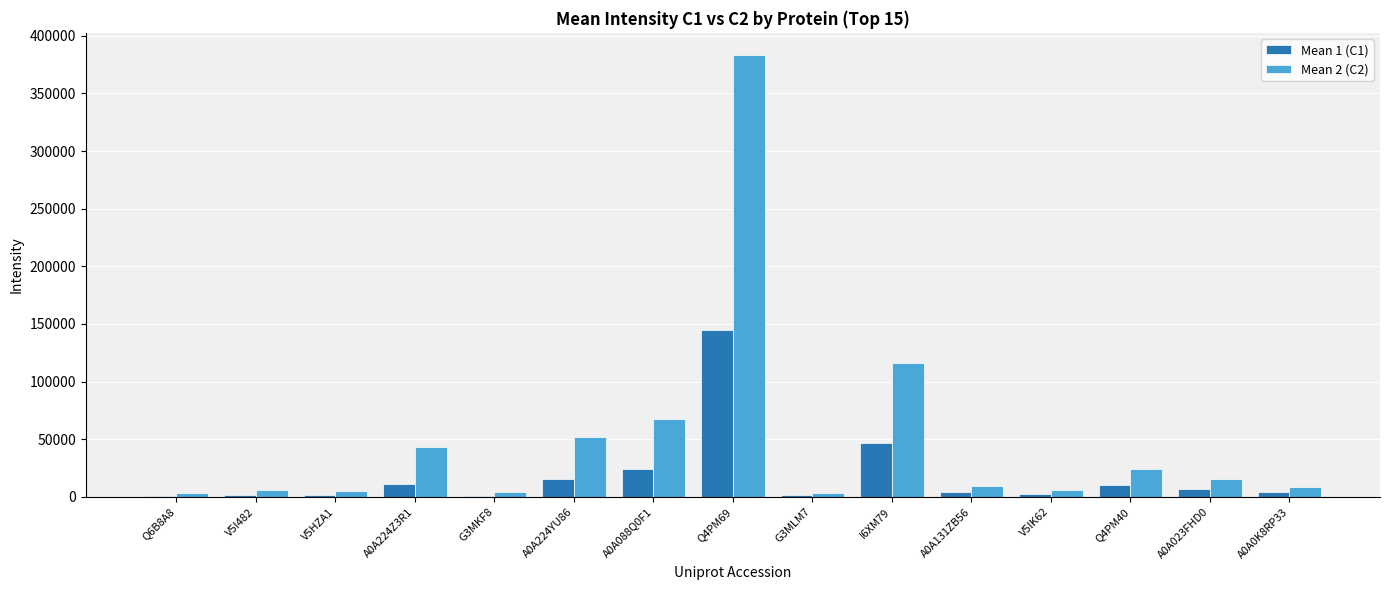

At which category is the sum across all series the highest?

Q4PM69